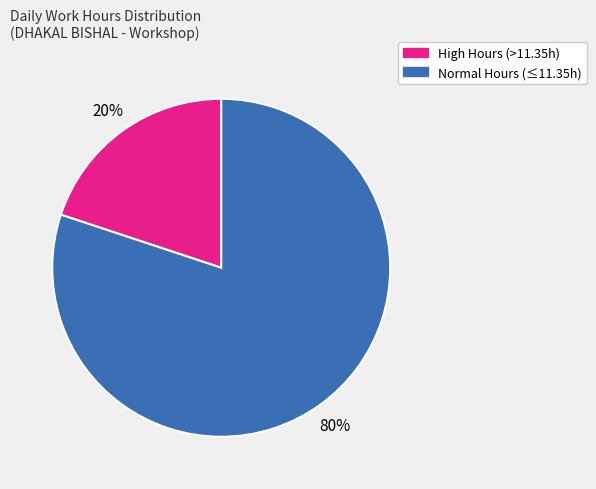

What is the majority slice?

Normal Hours (≤11.35h)